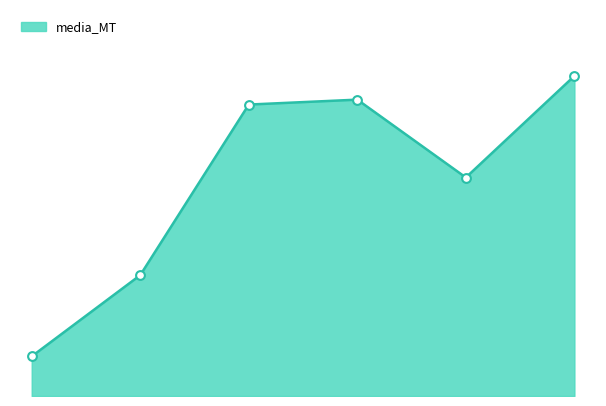

Is this an area chart (filled region under the line)?

Yes